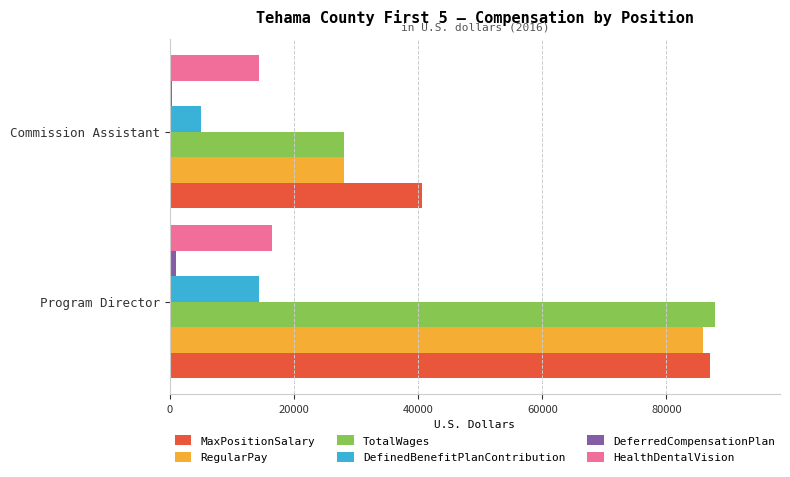

Between Program Director and Commission Assistant, which series saw the biggest shift?

TotalWages